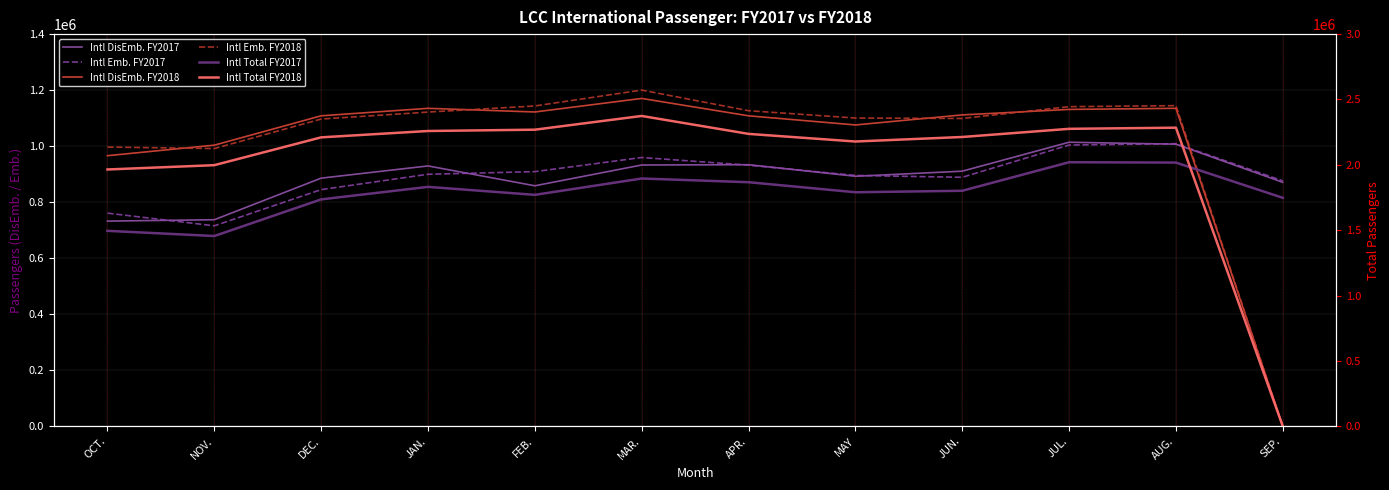

After their last crossing, which series has the higher values: Intl Emb. FY2018 or Intl Emb. FY2017?

Intl Emb. FY2017